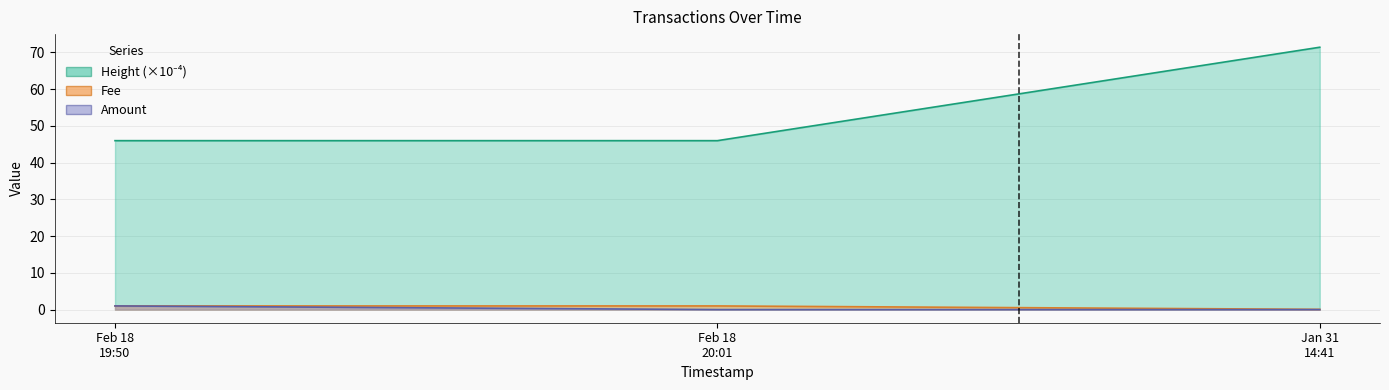

Is the value of Fee at Feb 18 19:50 greater than the value of Height_scaled at Jan 31 14:41?

No